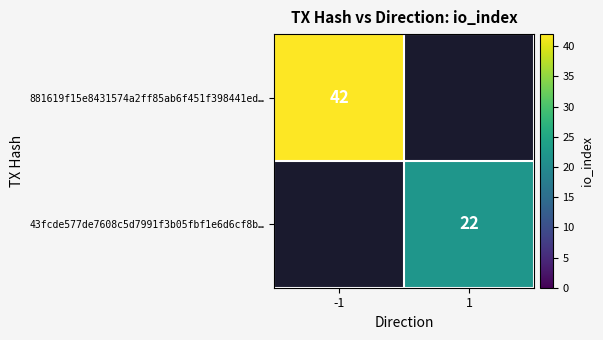

True or false: 881619f15e8431574a2ff85ab6f451f398441ed… has a value of 42 at -1.

True